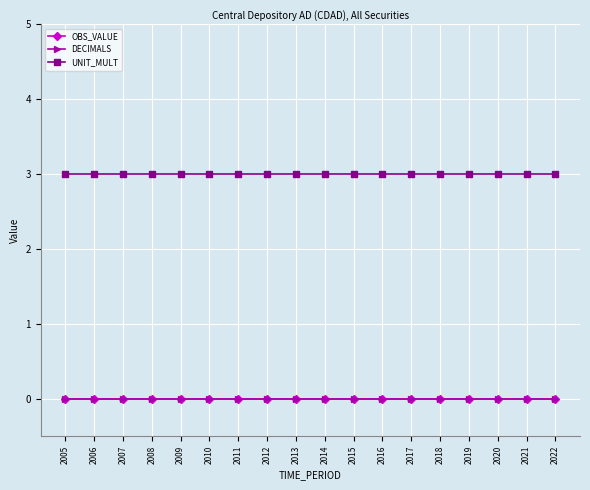

Rank the series at 2010 from highest to lowest value.

UNIT_MULT, OBS_VALUE, DECIMALS